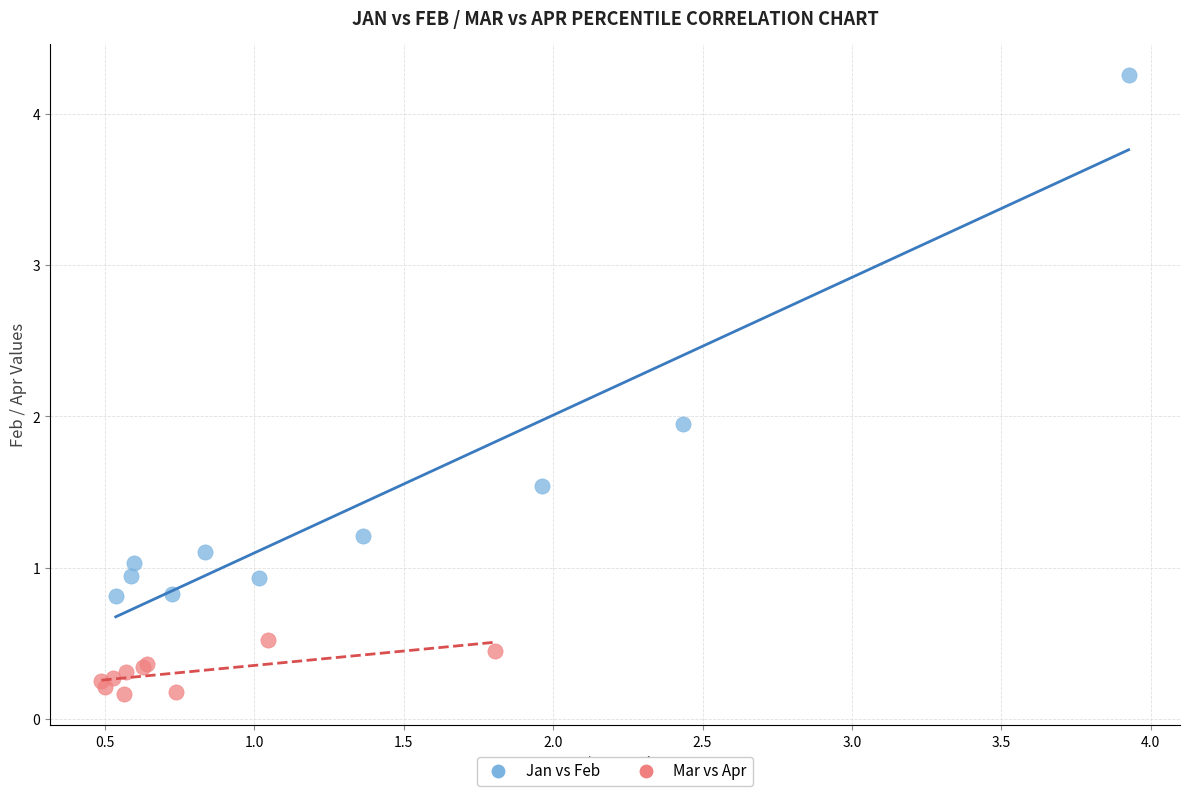

Which series contains the lowest Y value?

Mar vs Apr